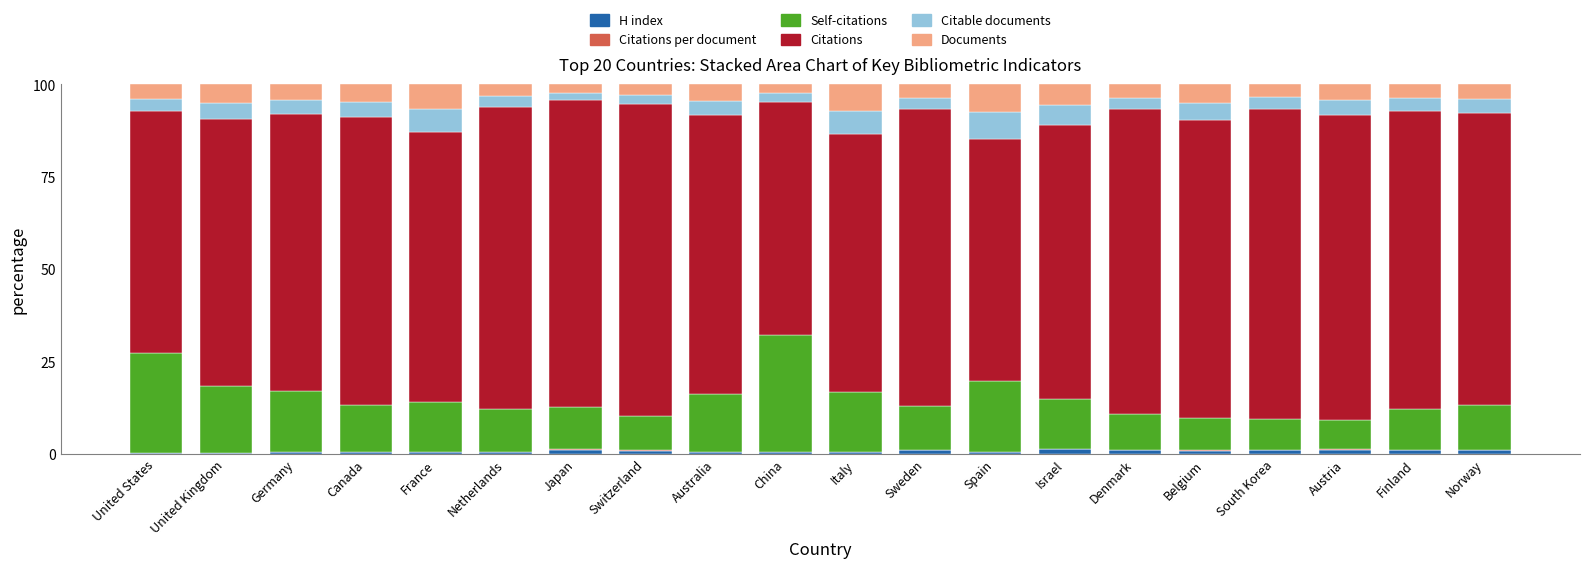

What position from the right is Denmark?

6